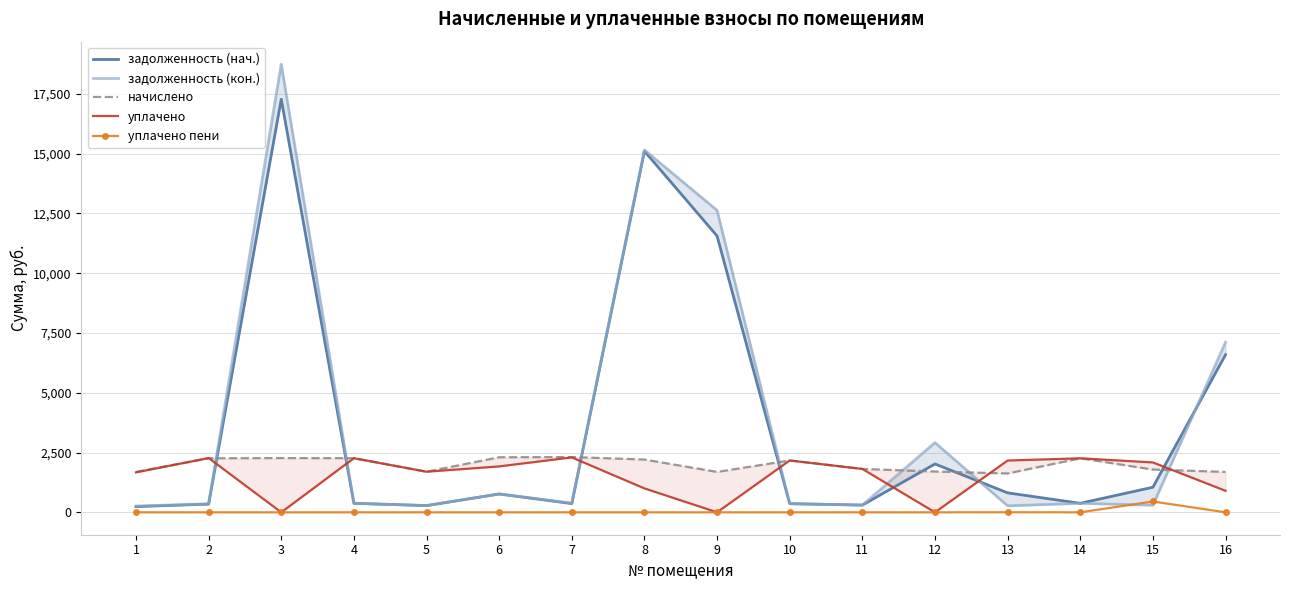

True or false: уплачено пени has a value of 0.0 at 5.

True